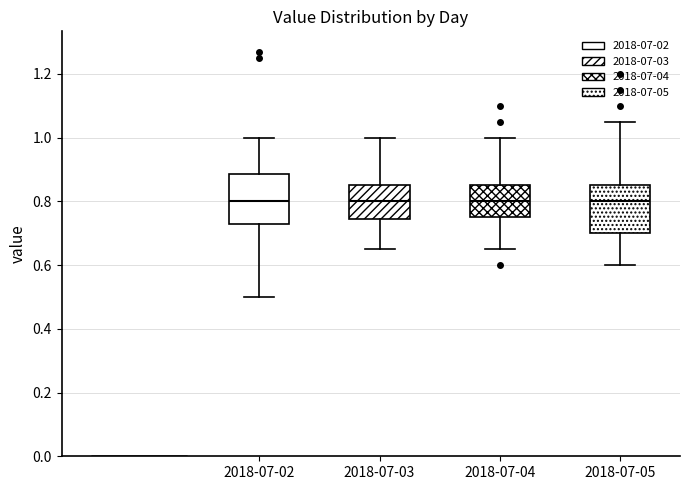

Reading left to right, transcribe this box plot: for each box, give where its median line is, the range the box spans, and where its two whiskers end, as read against the y-axis. The values are not printed on the chart, so give them approximately, as read against the axis.

2018-07-02: median 0.80, box 0.74 to 0.88, whiskers 0.50 to 1.00
2018-07-03: median 0.80, box 0.74 to 0.86, whiskers 0.66 to 1.00
2018-07-04: median 0.80, box 0.76 to 0.86, whiskers 0.66 to 1.00
2018-07-05: median 0.80, box 0.70 to 0.86, whiskers 0.60 to 1.06